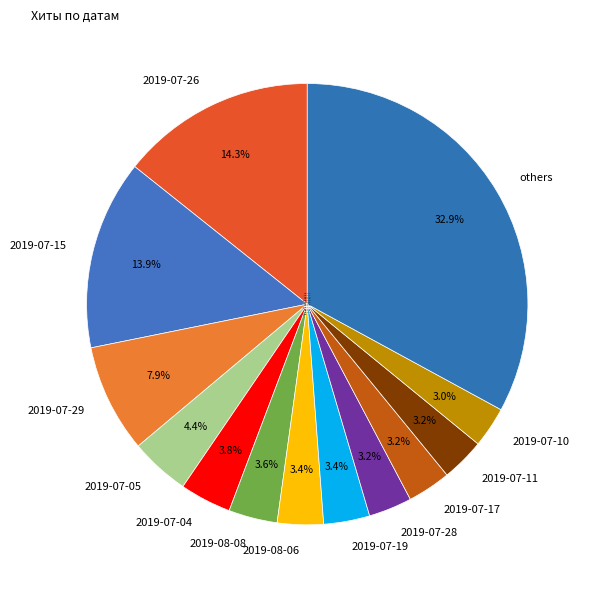

To the nearest percent, what is the average slice percentage?

8%